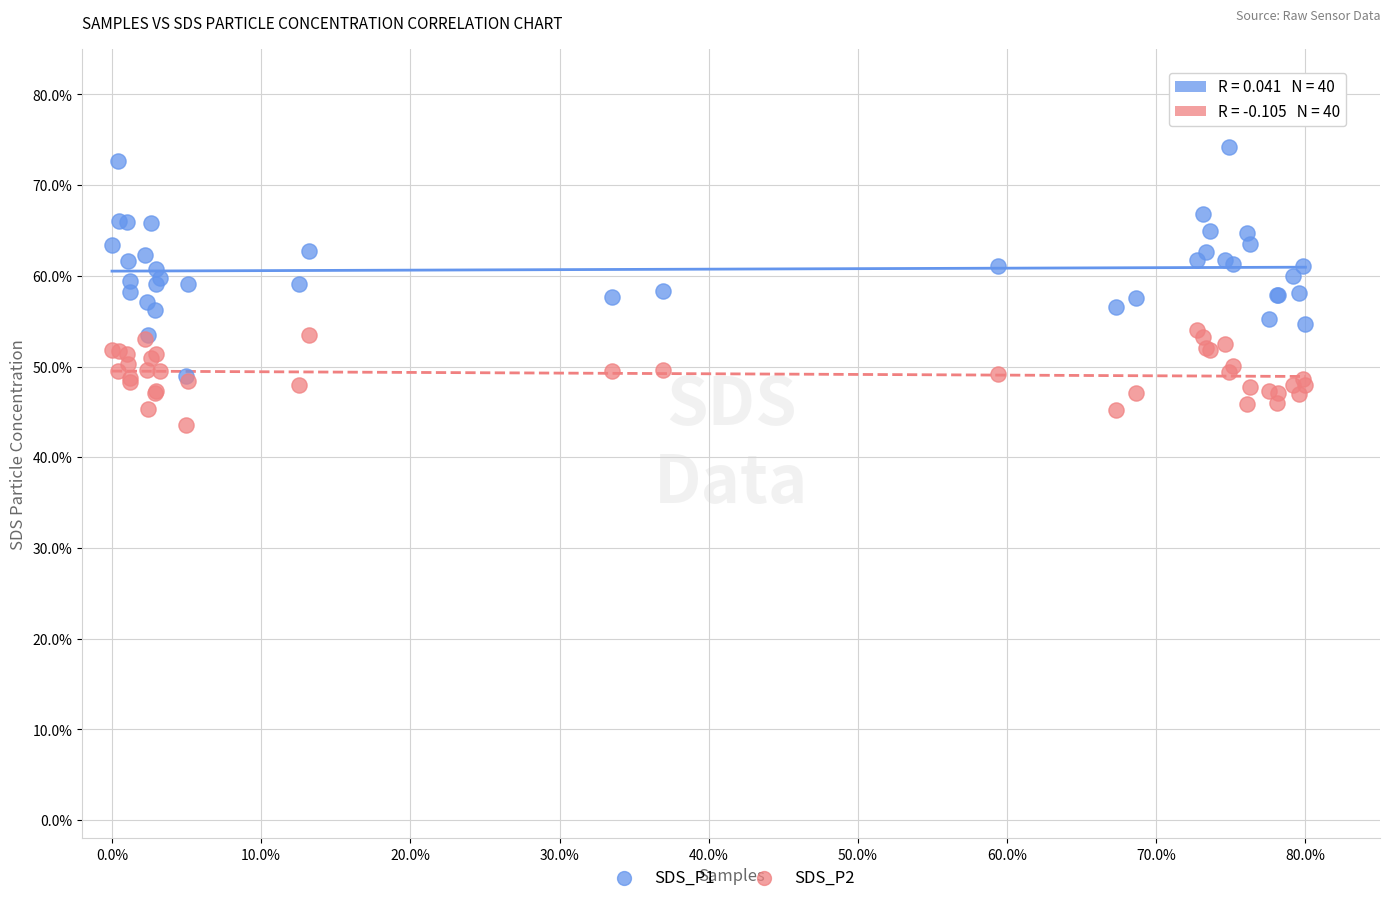

Which series reaches the minimum Y coordinate?

SDS_P2